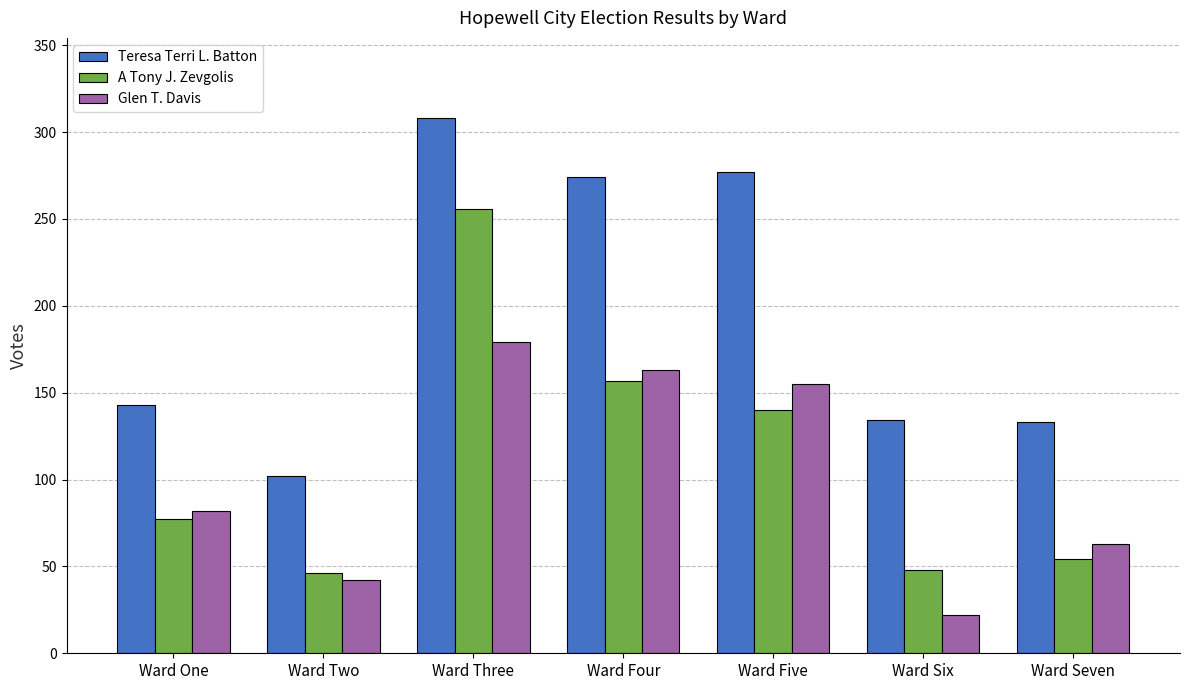

List the series in order of their peak value, highest first.

Teresa Terri L. Batton, A Tony J. Zevgolis, Glen T. Davis